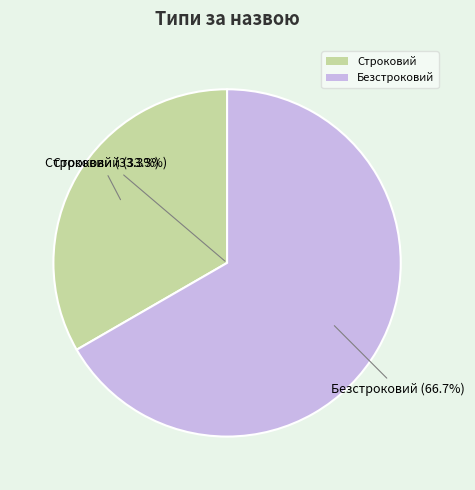

To the nearest percent, what is the average slice percentage?

50%